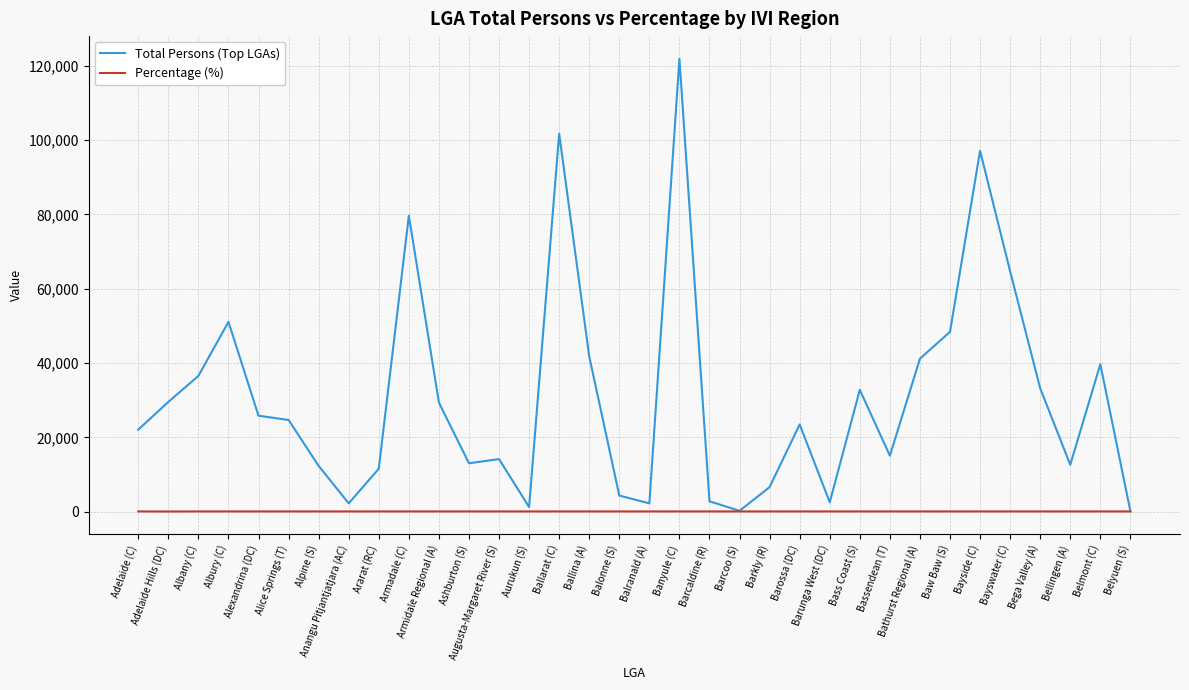

Which series has the largest total across all categories?

Total Persons (Top LGAs)